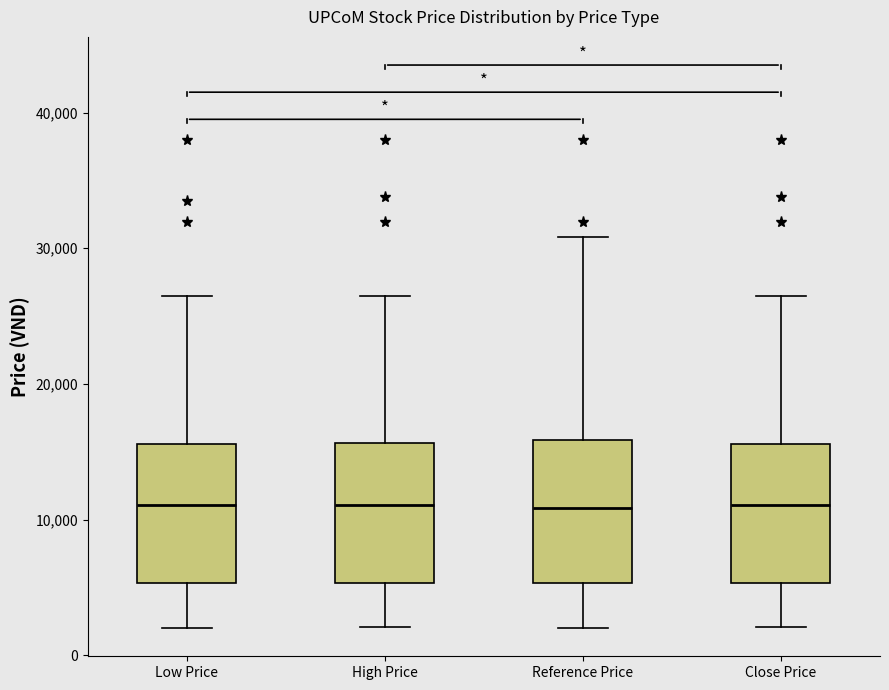

Where does the upper whisker of the box for Close Price end on the y-axis? The values are not printed on the chart, so give them approximately, as read against the axis.

27000